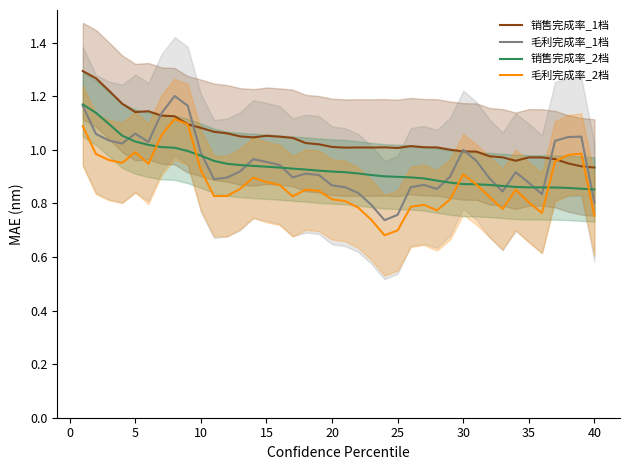

True or false: 毛利完成率_2档 and 毛利完成率_1档 intersect in this chart.

False